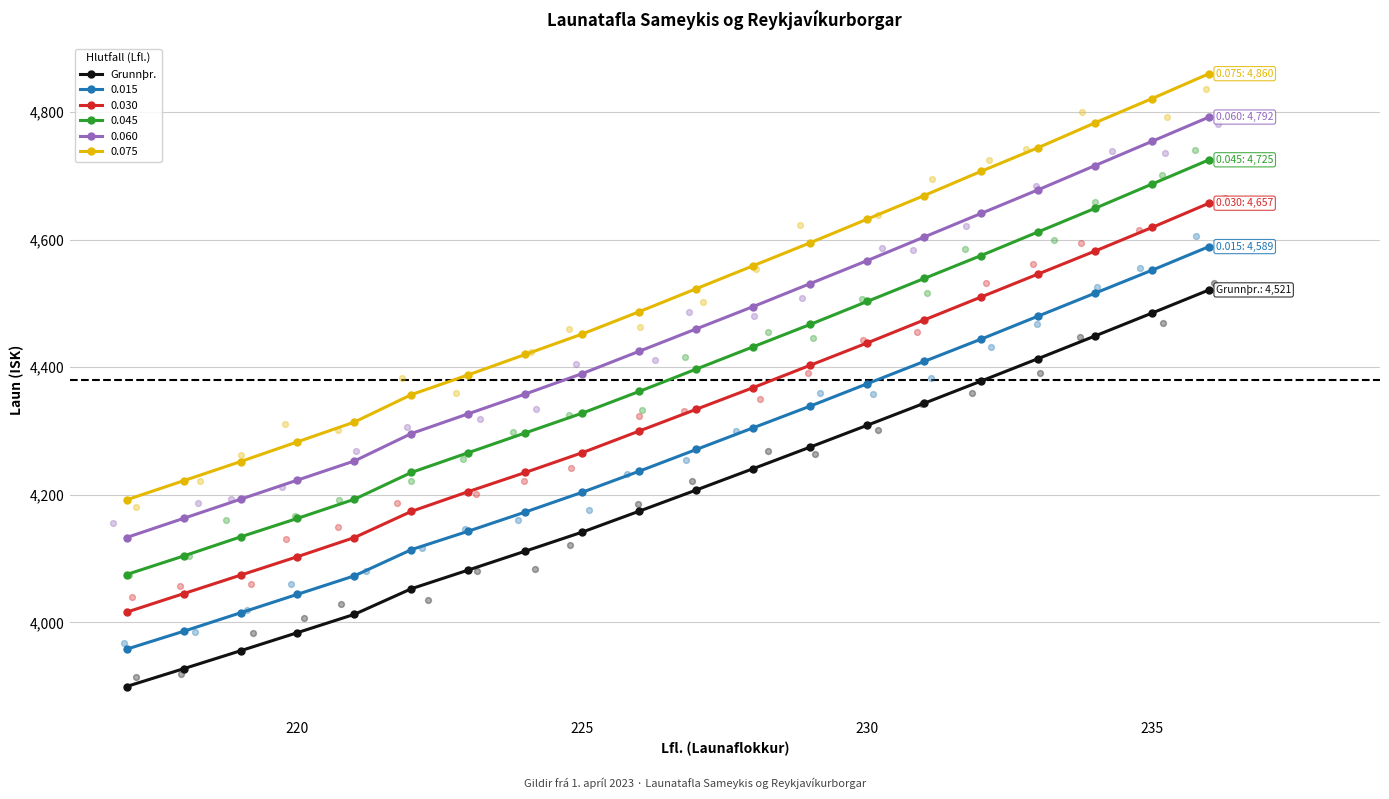

The 0.075 series shows 4452.0 at 225. True or false?

True